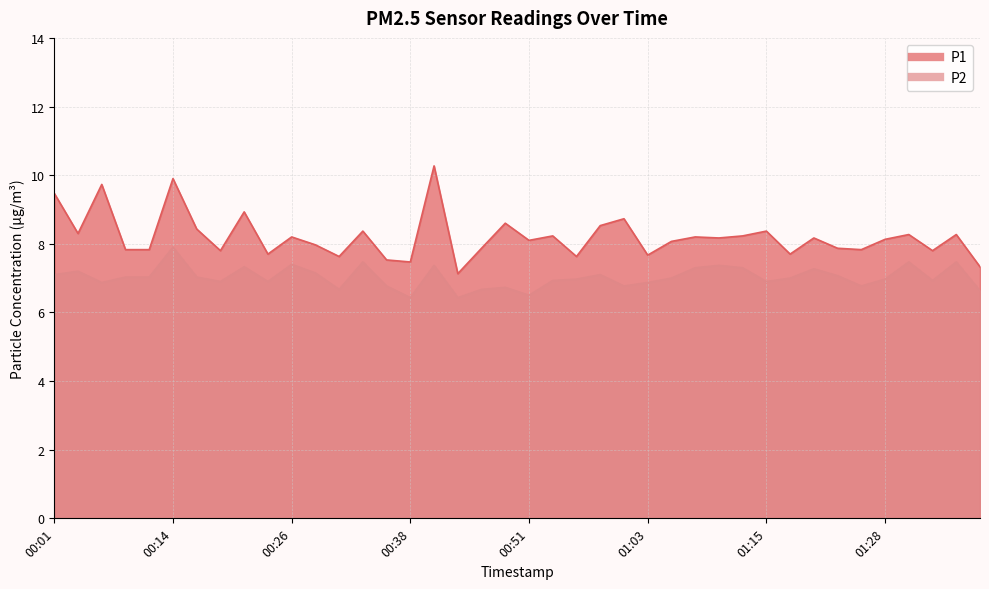

The value of P1 at 00:55 is 11.2. True or false?

False